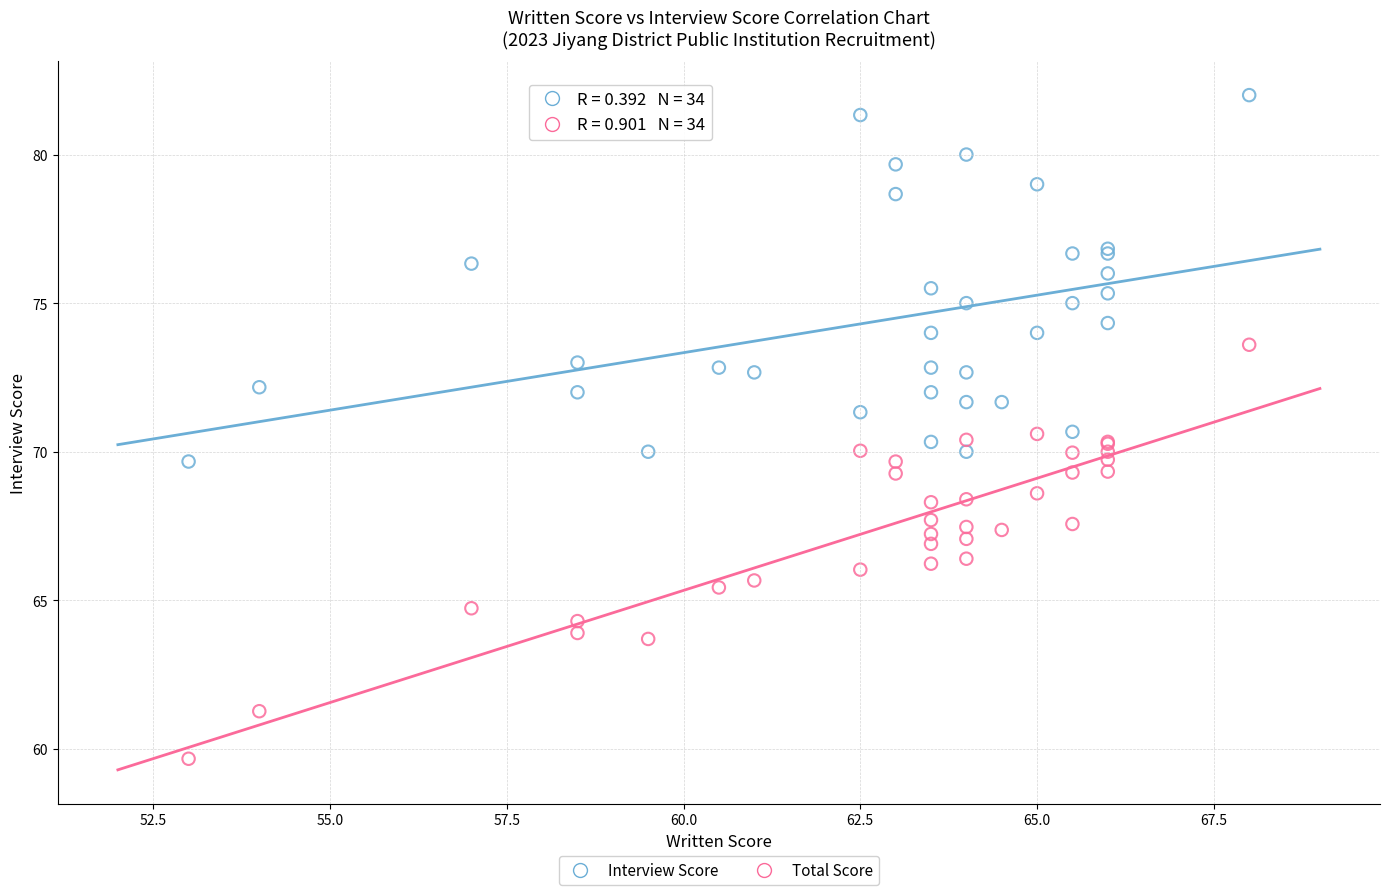

Which series reaches the minimum Y coordinate?

Total Score